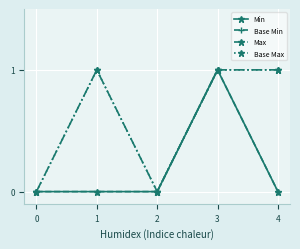

What is the difference between the second highest and second lowest values in the Base Max series?

1